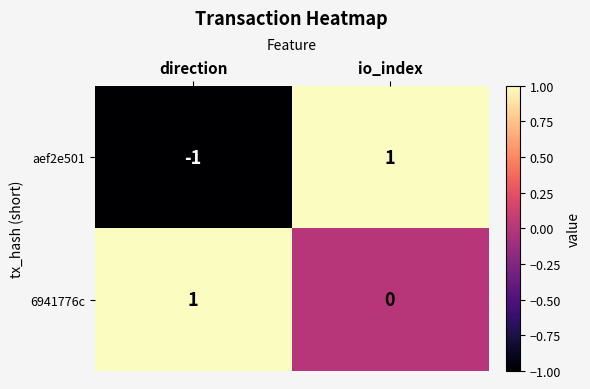

Reading left to right, extract all data points from this chart.

aef2e501: direction=-1	io_index=1
6941776c: direction=1	io_index=0